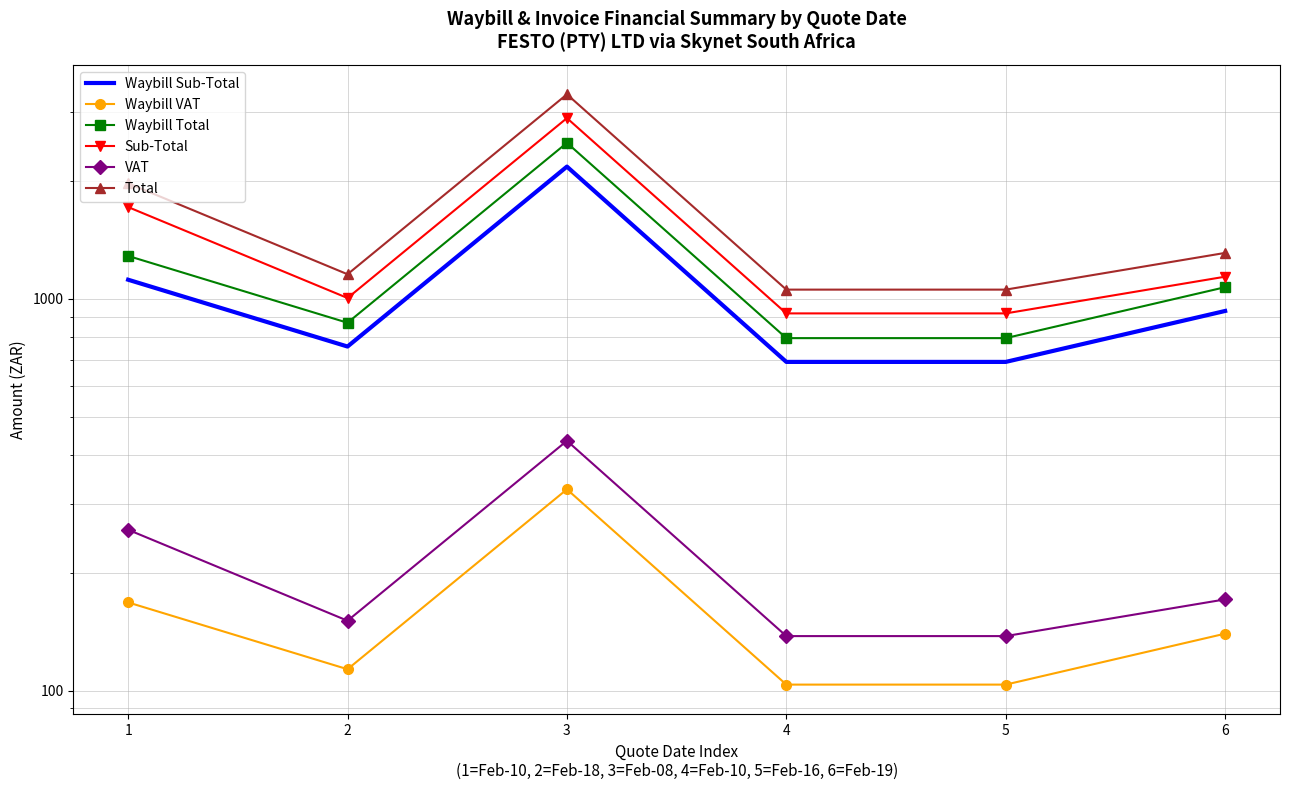

What is the average value of the Total series?

1646.8